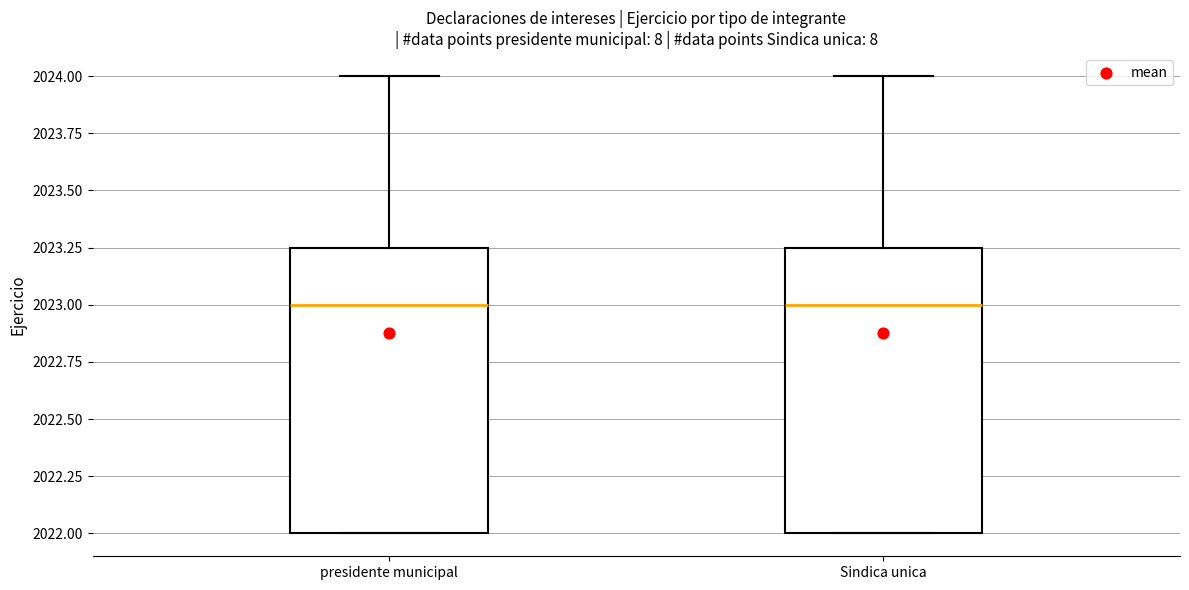

Where is the lower edge of the box for Sindica unica on the y-axis? The values are not printed on the chart, so give them approximately, as read against the axis.

2022.00